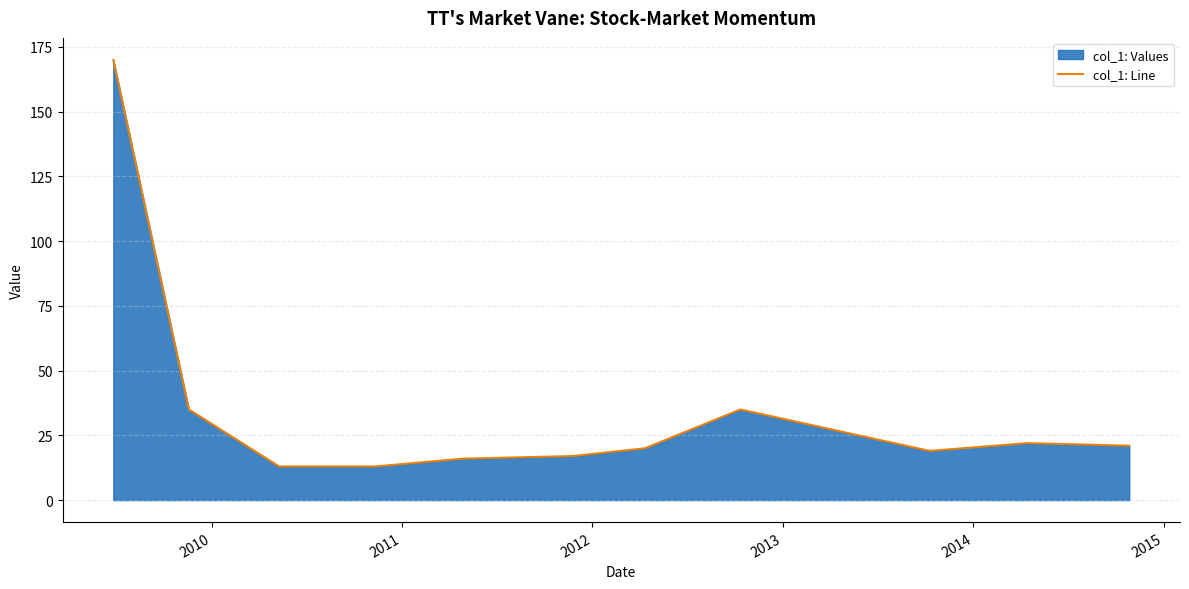

What is the difference between the maximum and minimum values?

157